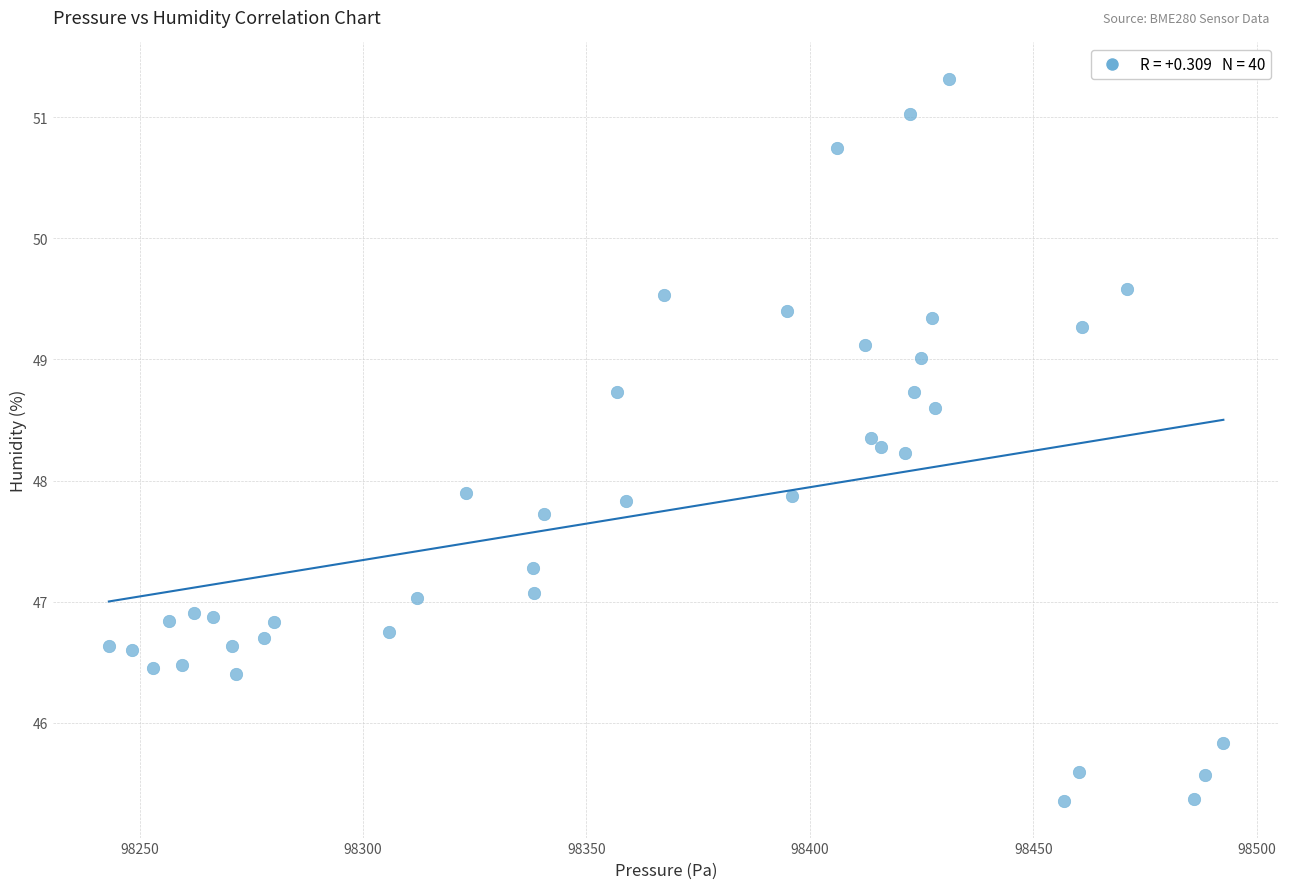

What is the range of X values (max minus min)?

249.4